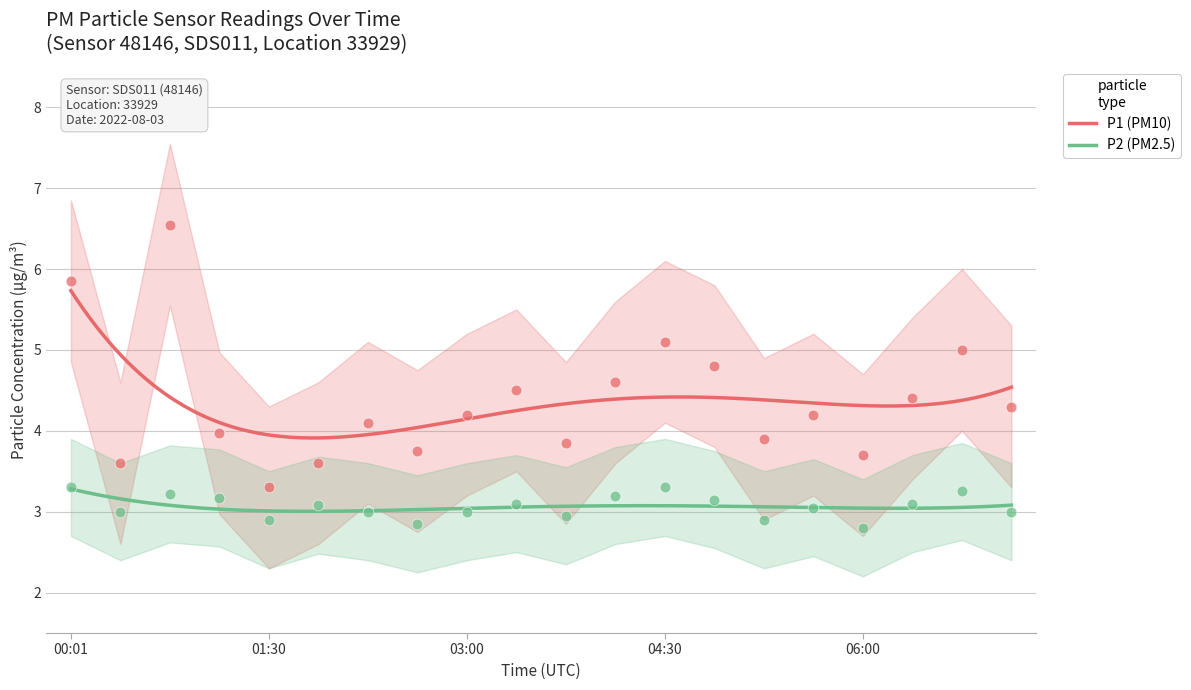

Which series has the largest Y range (max minus min)?

P1